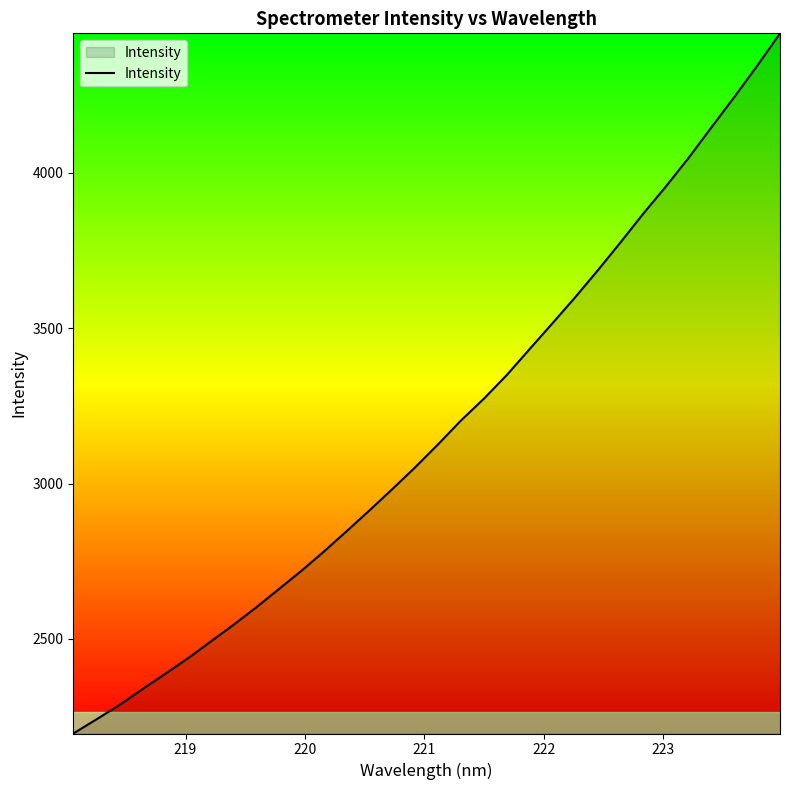

Reading left to right, what are all the values shown in this chart?

2195.5	2240.3	2286.2	2336.9	2386.2	2436.3	2490.2	2544.2	2600.5	2659.8	2719.2	2782.2	2847.9	2914.9	2983.3	3053.4	3127.0	3203.4	3273.1	3349.0	3432.3	3515.2	3599.0	3686.4	3776.6	3869.2	3957.3	4049.7	4147.9	4245.0	4345.0	4449.2